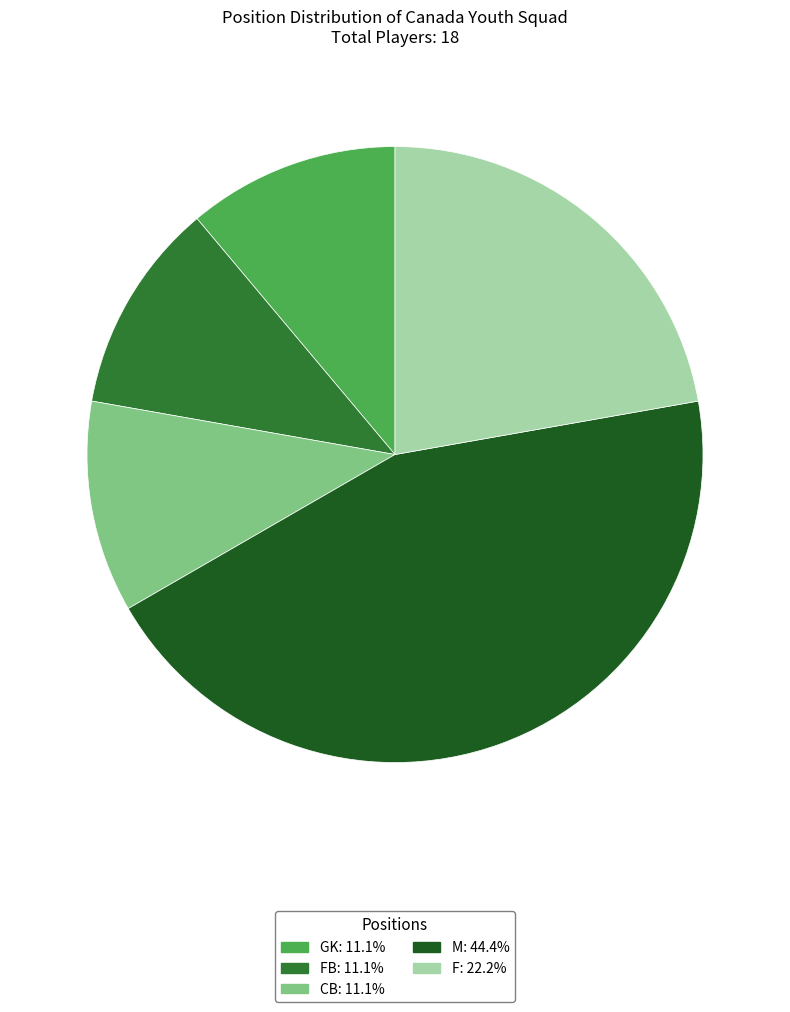

Does any single category account for the majority?

No